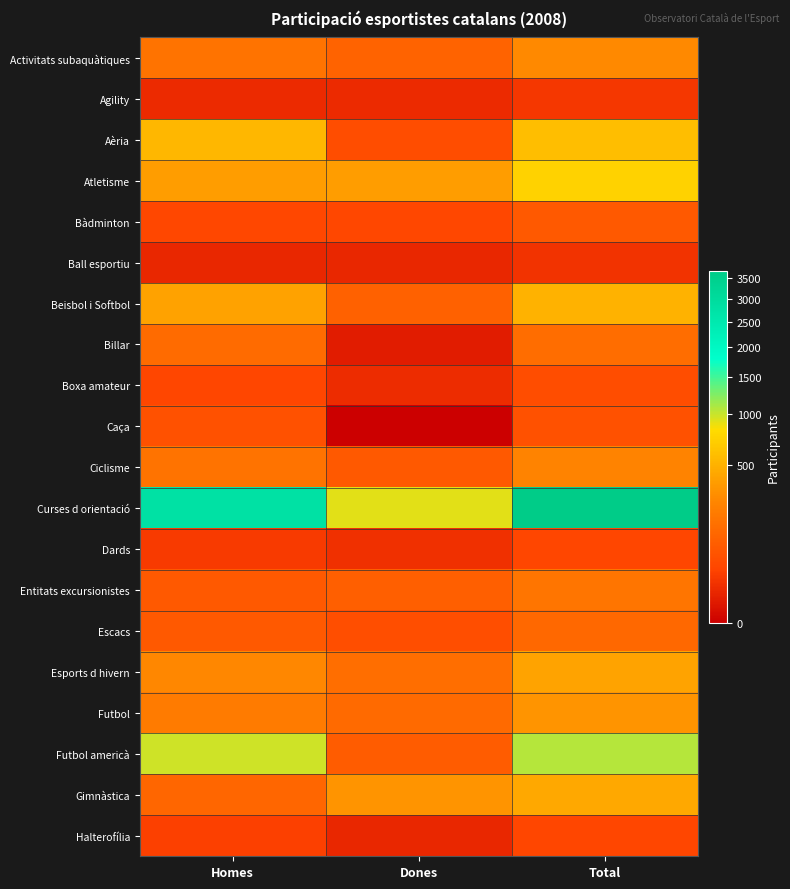

Reading left to right, transcribe all the data shown in this chart.

Activitats subaquàtiques: Homes=167	Dones=107	Total=274
Agility: Homes=10	Dones=10	Total=20
Aèria: Homes=537	Dones=48	Total=585
Atletisme: Homes=372	Dones=372	Total=744
Bàdminton: Homes=39	Dones=39	Total=78
Ball esportiu: Homes=8	Dones=8	Total=16
Beisbol i Softbol: Homes=400	Dones=100	Total=500
Billar: Homes=137	Dones=4	Total=141
Boxa amateur: Homes=36	Dones=12	Total=48
Caça: Homes=59	Dones=0	Total=59
Ciclisme: Homes=167	Dones=77	Total=244
Curses d orientació: Homes=2774	Dones=920	Total=3694
Dards: Homes=23	Dones=14	Total=37
Entitats excursionistes: Homes=78	Dones=96	Total=174
Escacs: Homes=78	Dones=51	Total=129
Esports d hivern: Homes=266	Dones=146	Total=412
Futbol: Homes=203	Dones=130	Total=333
Futbol americà: Homes=975	Dones=90	Total=1065
Gimnàstica: Homes=119	Dones=327	Total=446
Halterofília: Homes=28	Dones=8	Total=36